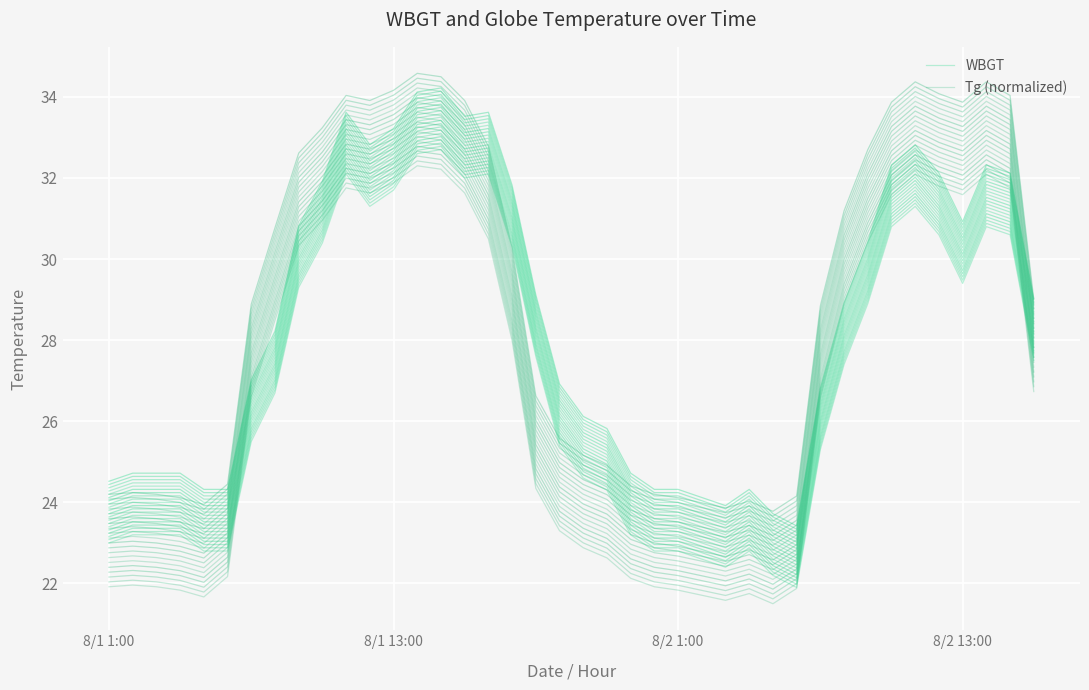

Where does the WBGT series first go above 27?

8